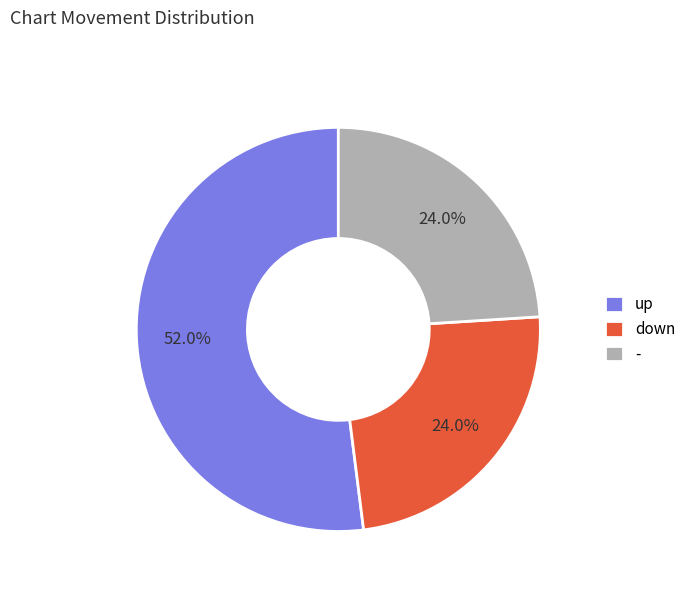

Is there any slice that represents more than half of the pie?

Yes